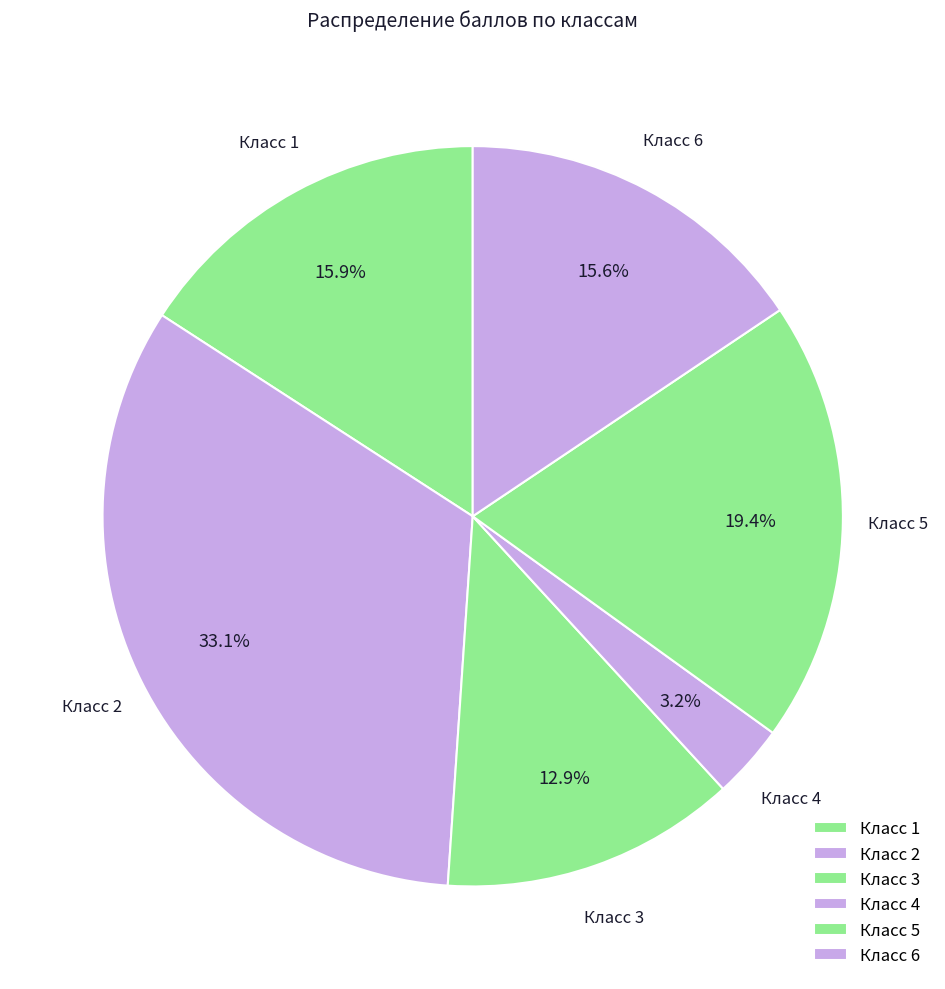

How many slices are in this pie chart?

6